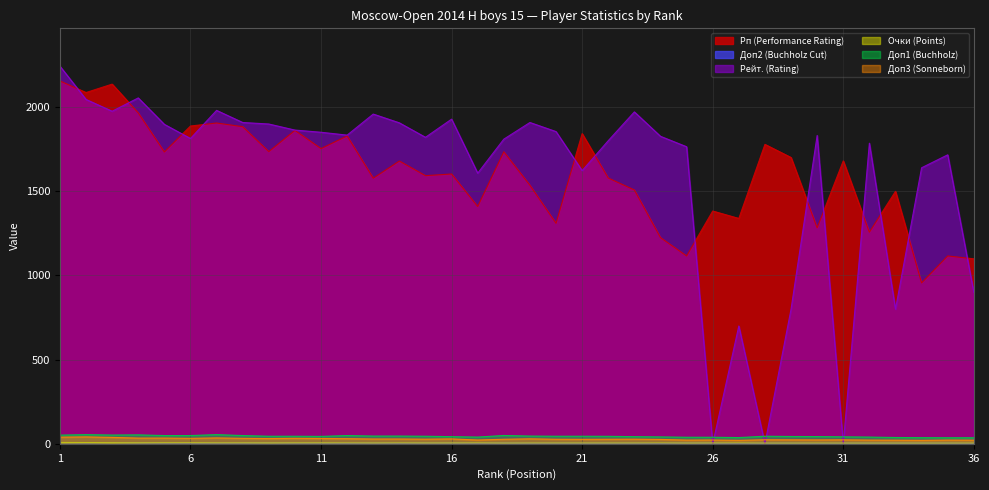

True or false: Рейт. (Rating) has more than 1 interior local peaks.

True